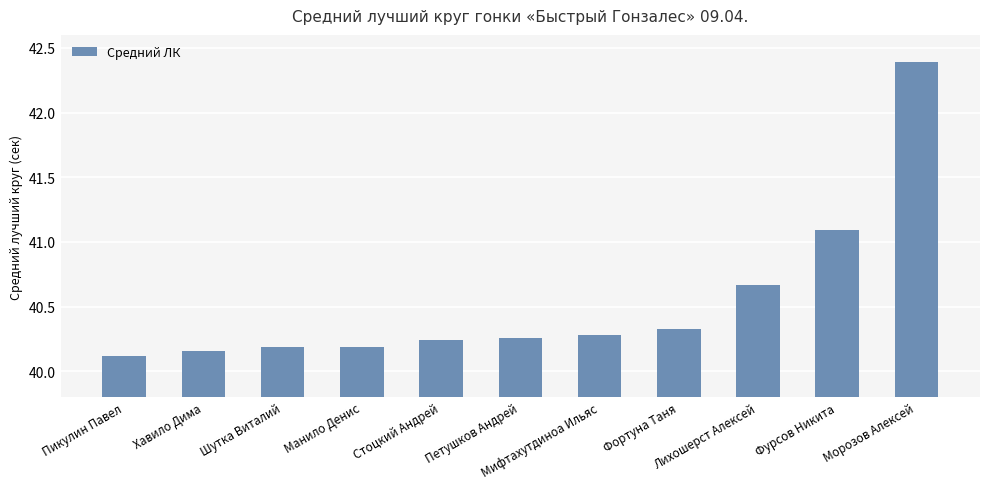

What is the average value?

40.5